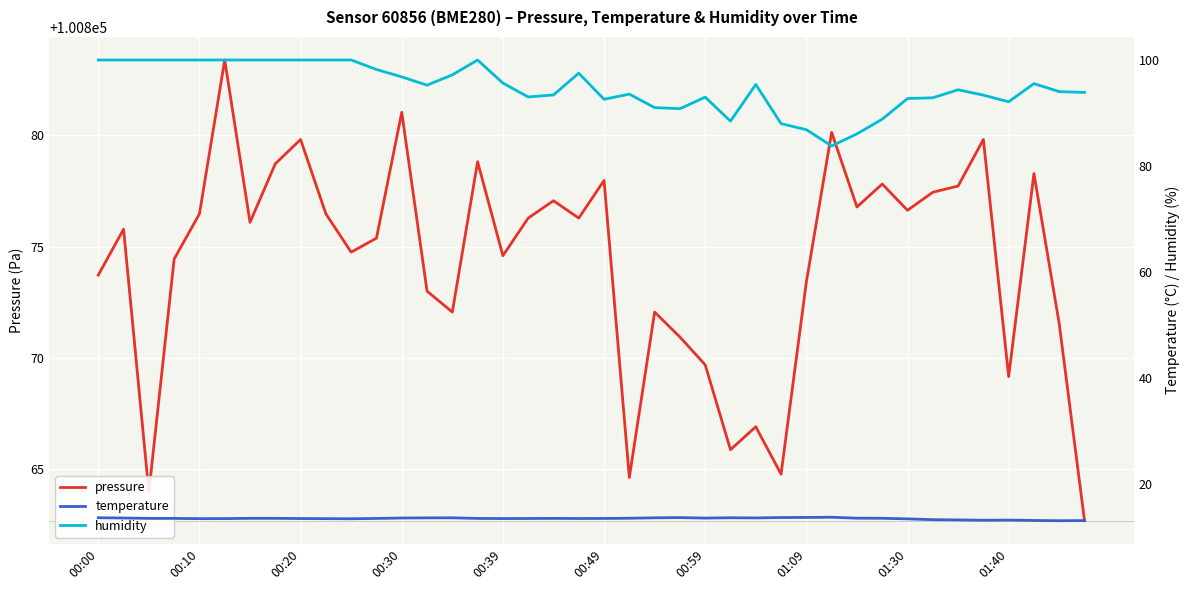

What is the sum of the temperature values at 31 and 29?

27.3